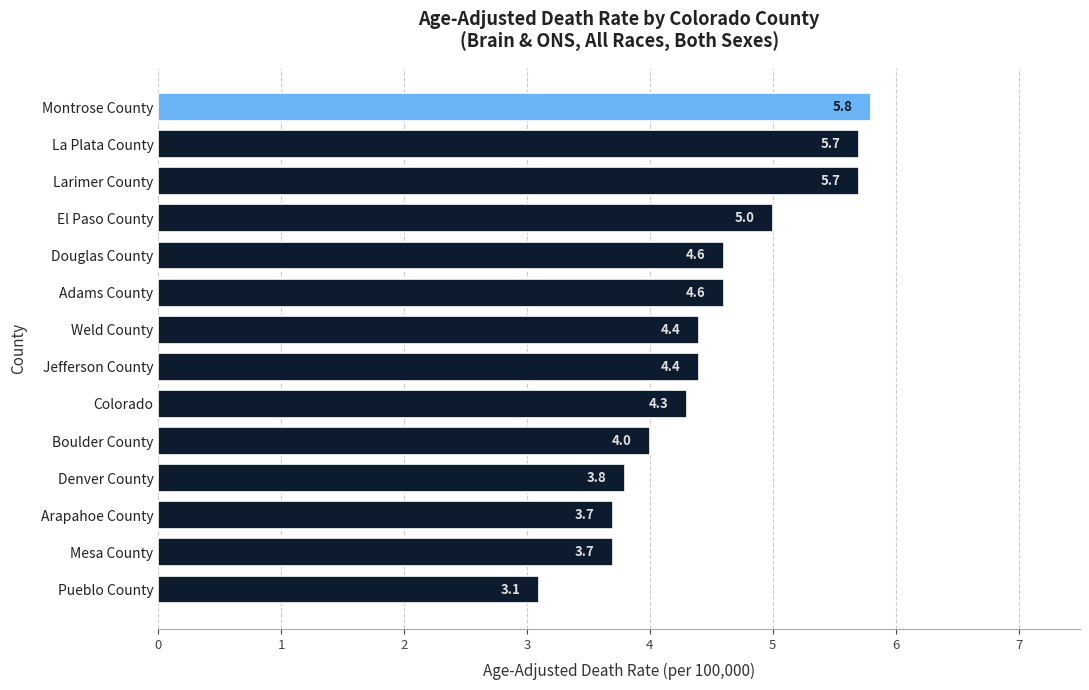

True or false: the data shows 4.3 at Colorado.

True